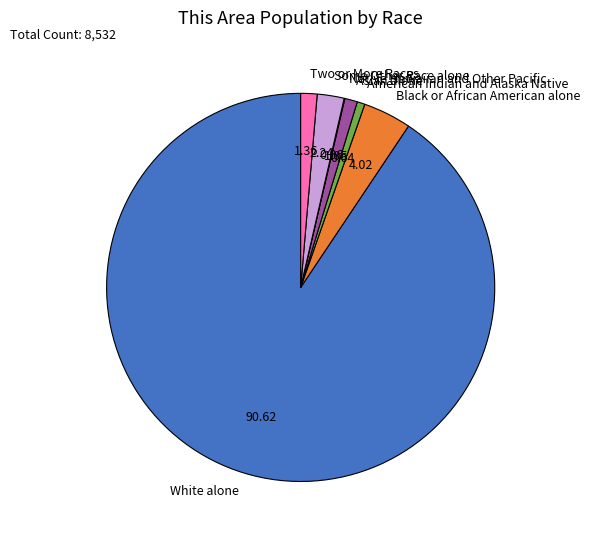

Which has a higher value, Some Other Race alone or American Indian and Alaska Native?

Some Other Race alone